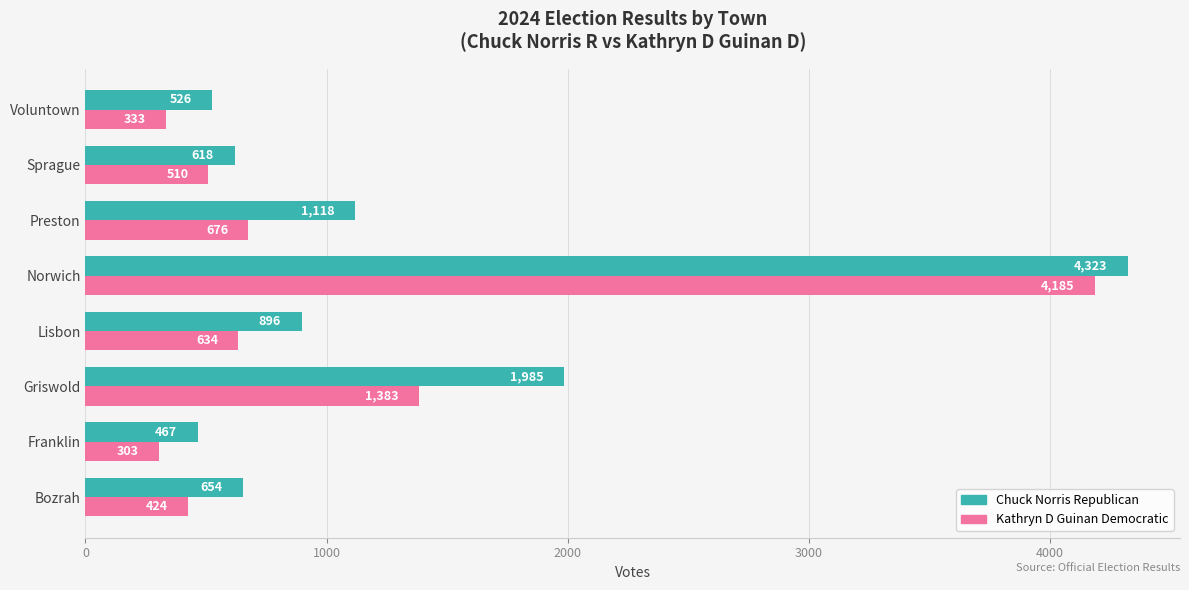

What is the sum of all Chuck Norris Republican values?

10587